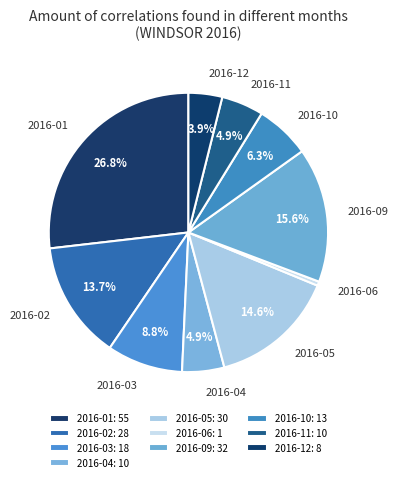

Is the sum of 2016-12 and 2016-10 greater than half?

No